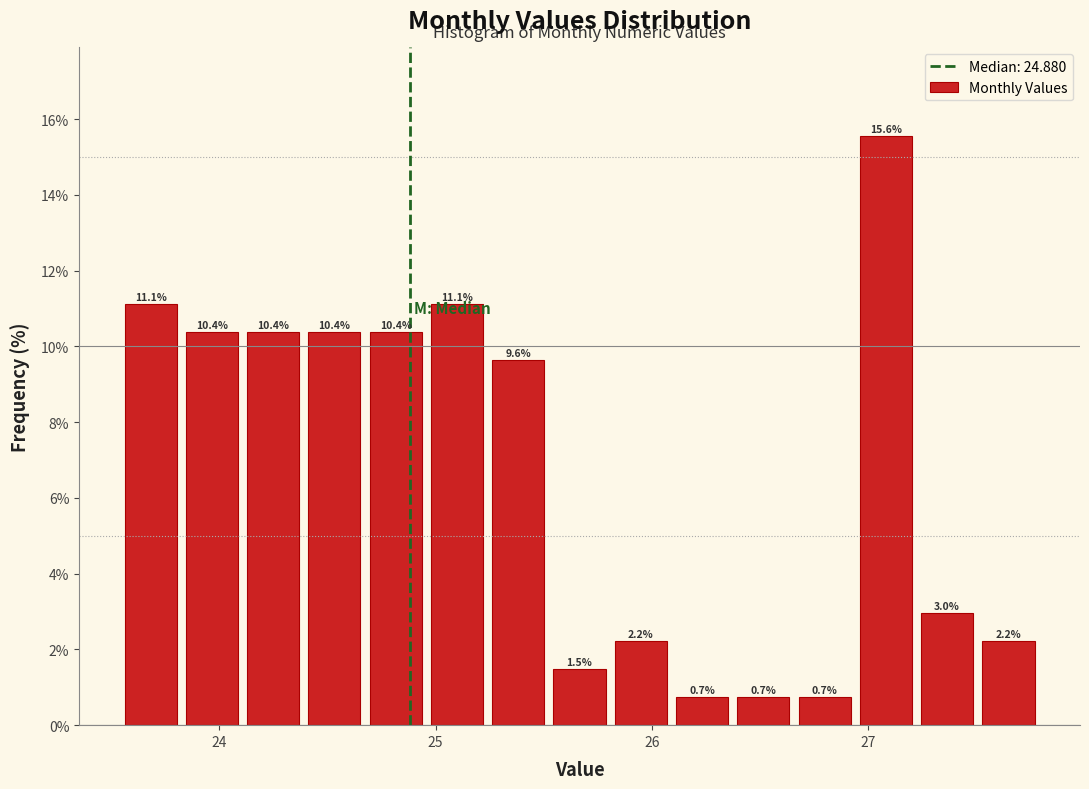

Read against the x-axis, roughly where is the centre of the tallest bar?

27.1